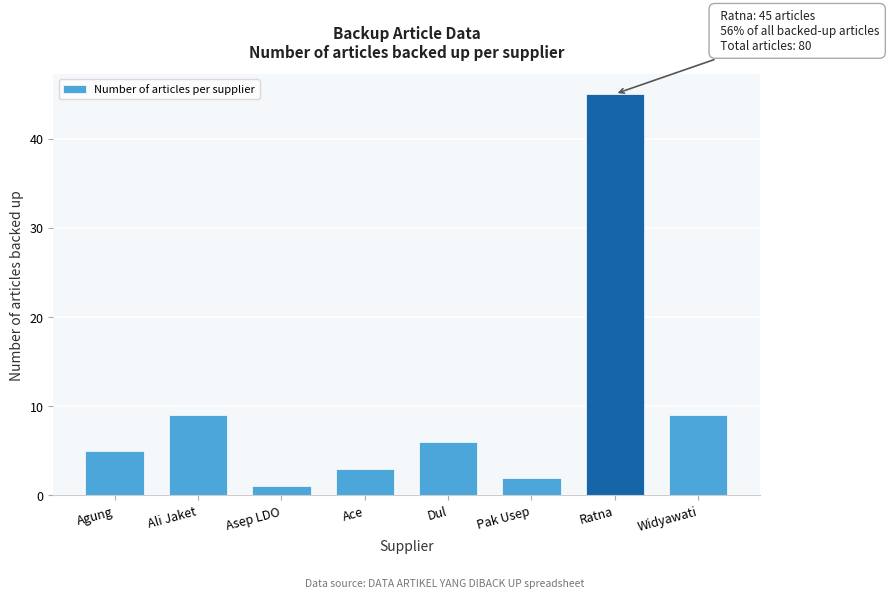

Reading left to right, list all the values displayed in this chart.

5	9	1	3	6	2	45	9